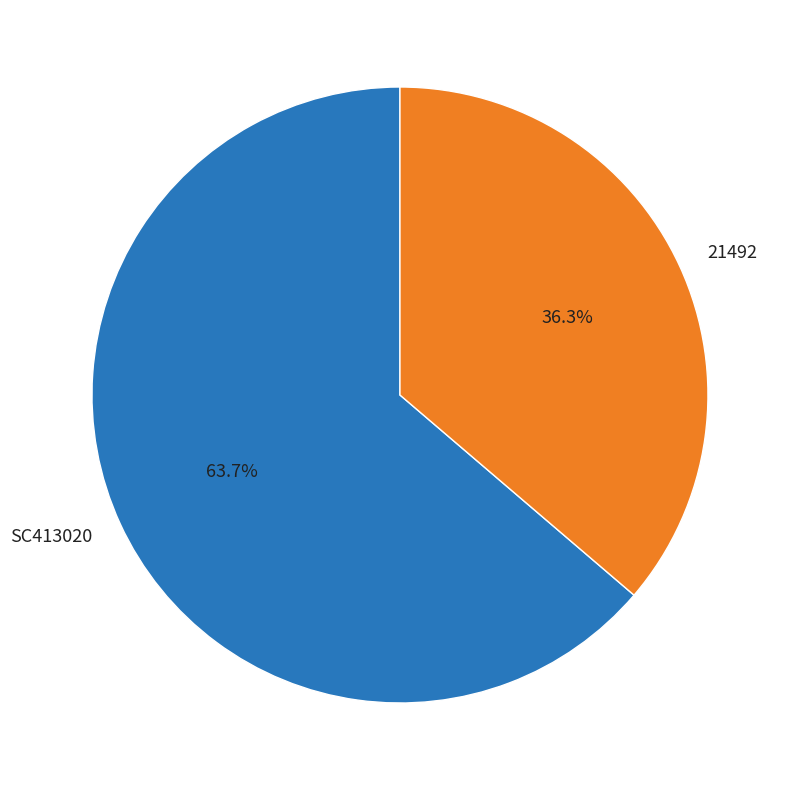

Does 21492 represent more than half of the total?

No